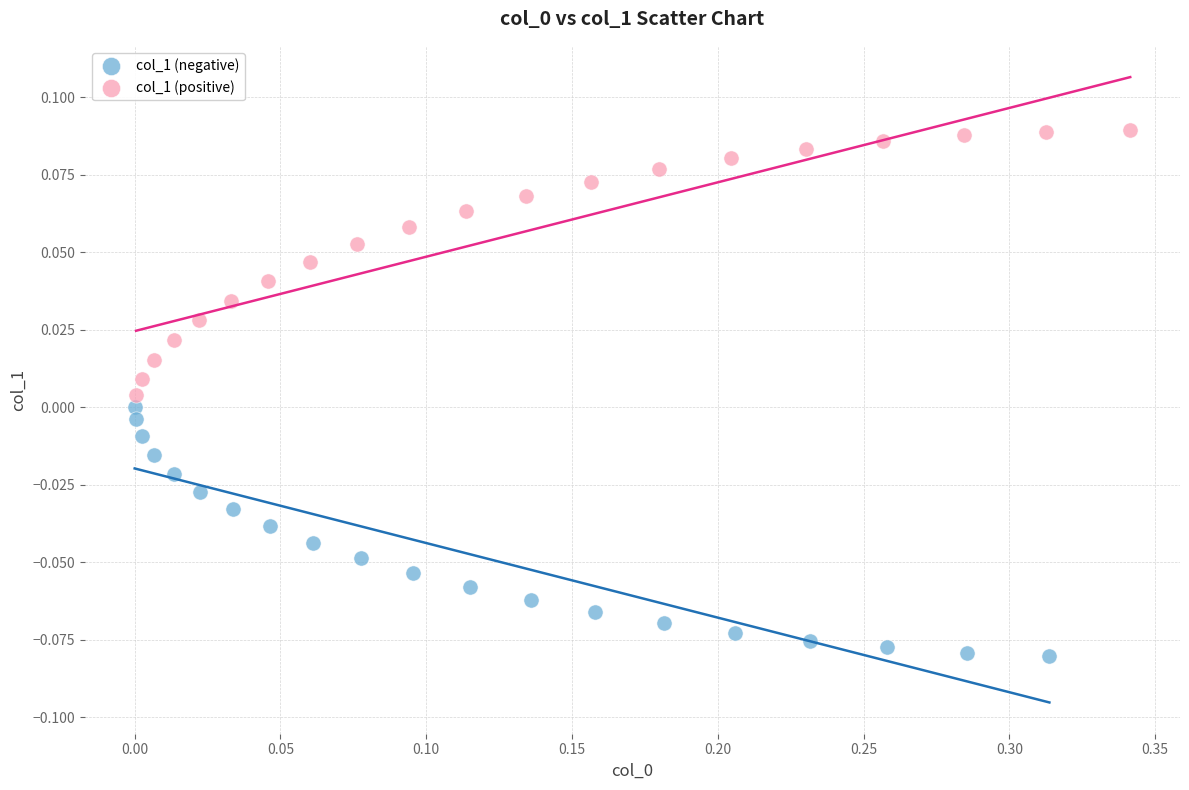

Which series contains the highest Y value?

col_1 (positive)